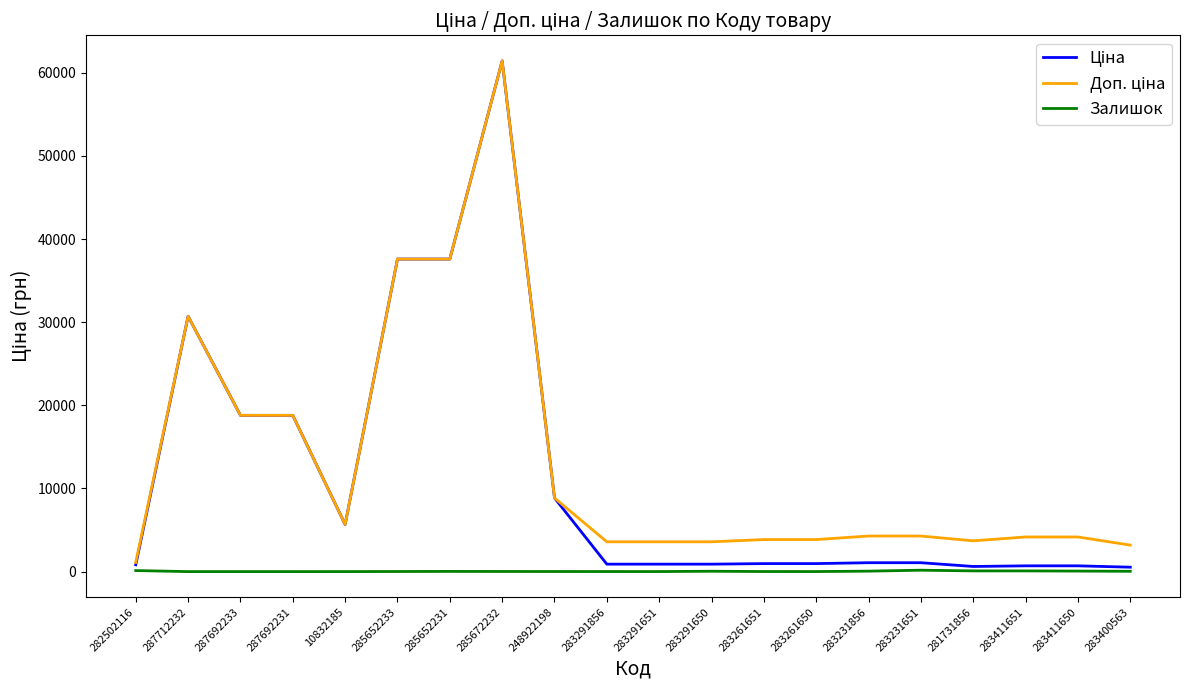

True or false: Залишок has more than 0 interior local peaks.

True